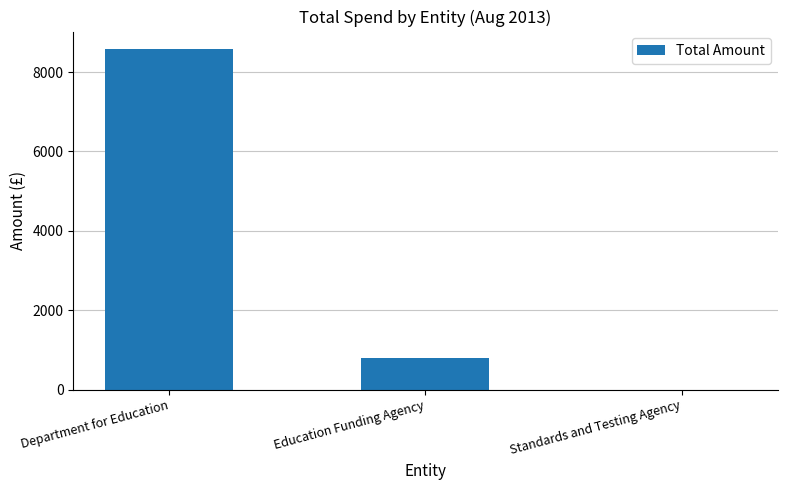

True or false: the data shows 5331.0 at Department for Education.

False